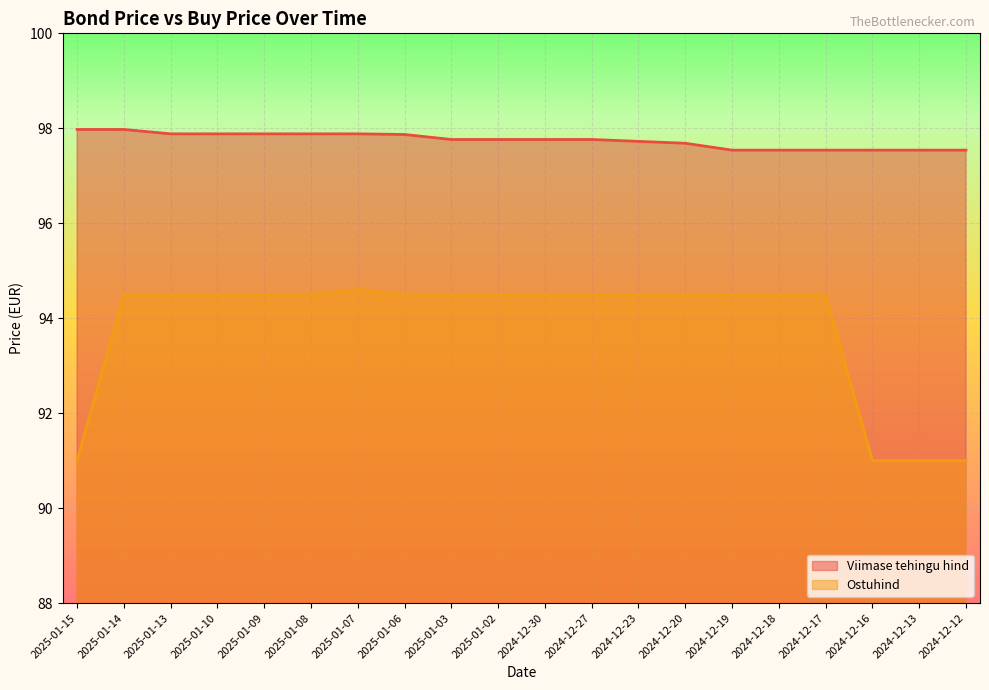

Rank the series at 2025-01-02 from lowest to highest value.

Ostuhind, Viimase tehingu hind